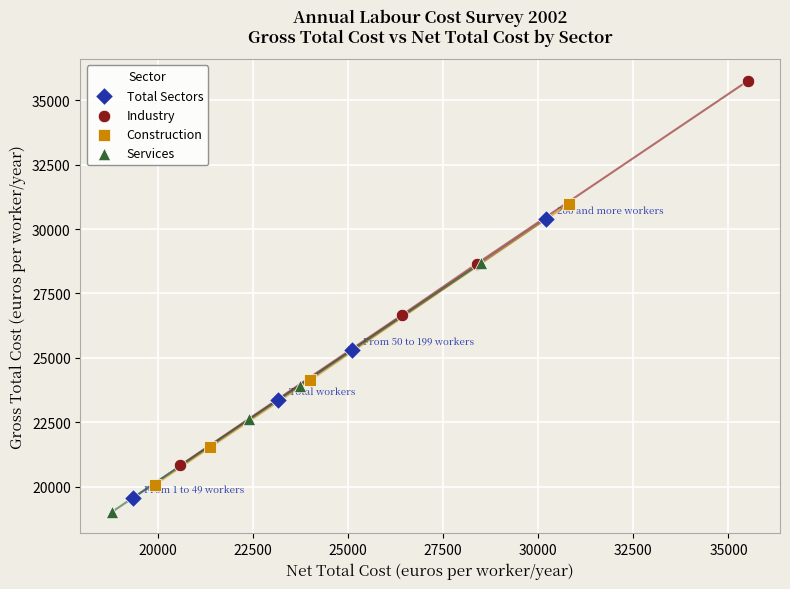

What are all the series names shown in the legend?

Total Sectors, Industry, Construction, Services